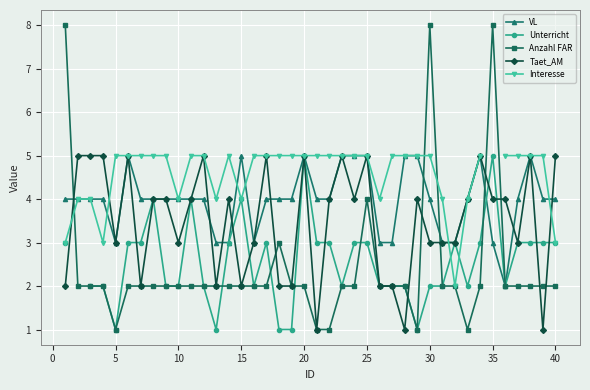

True or false: Taet_AM has more than 0 points higher than both neighbors.

True